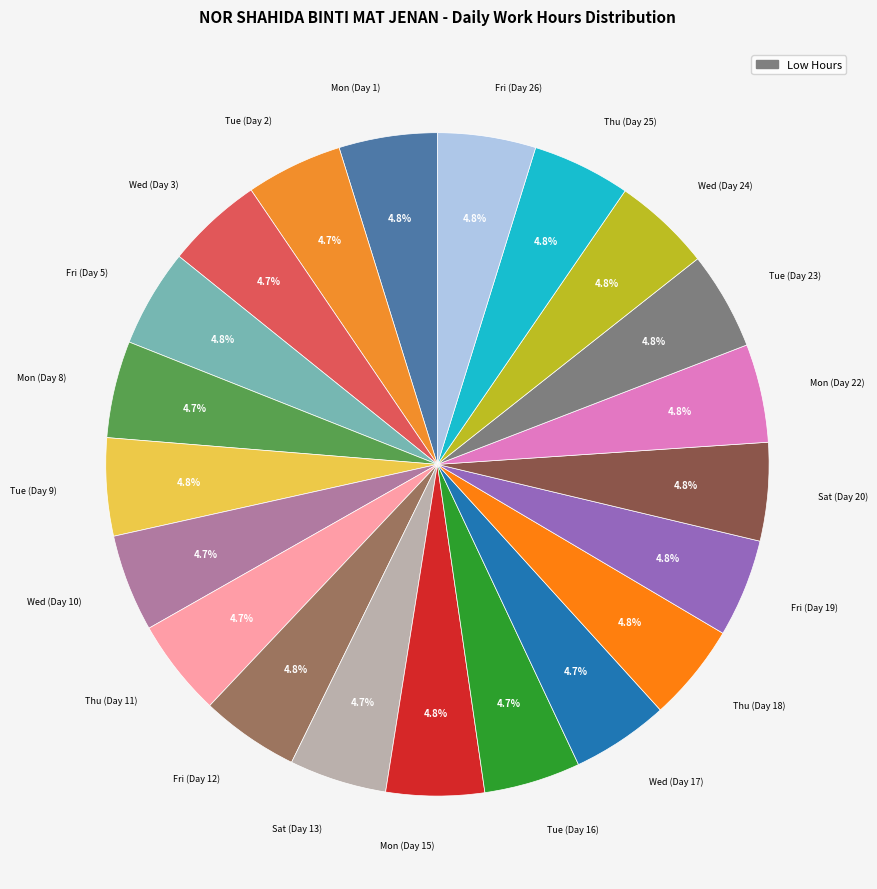

Count the number of slices in the pie.

21